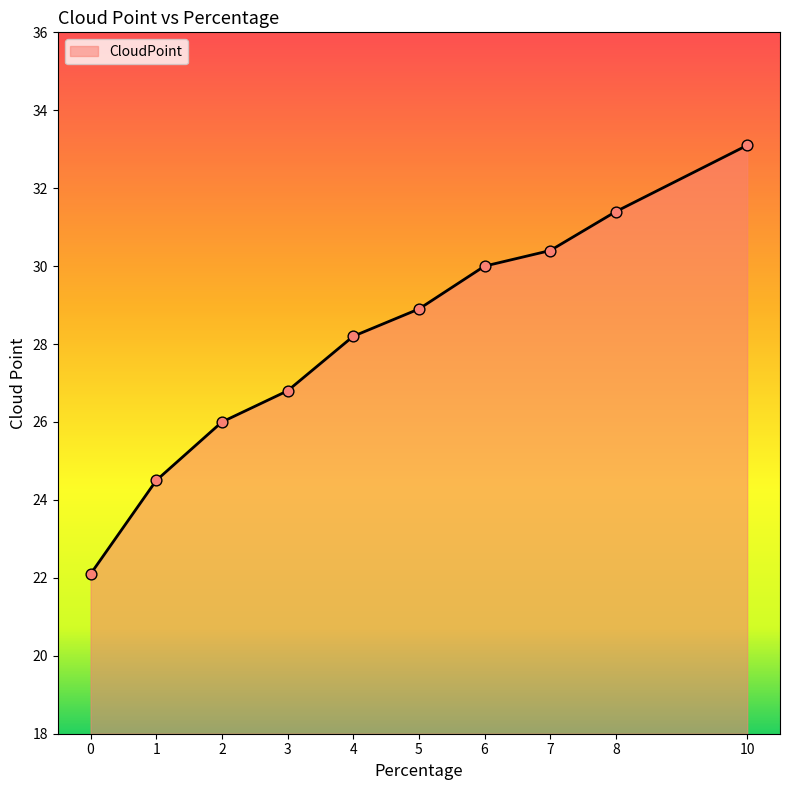

What is the ratio of the value at 2 to the value at 7?

0.9